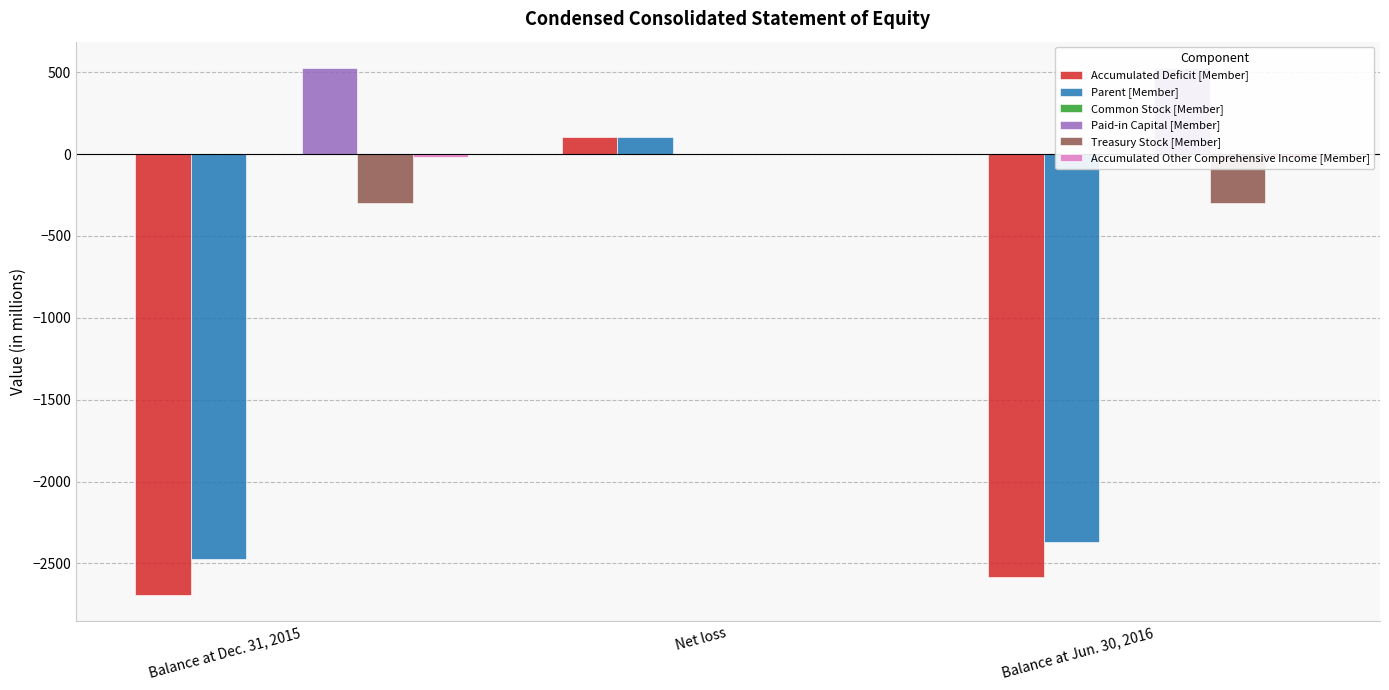

What position from the right is Balance at Jun. 30, 2016?

1